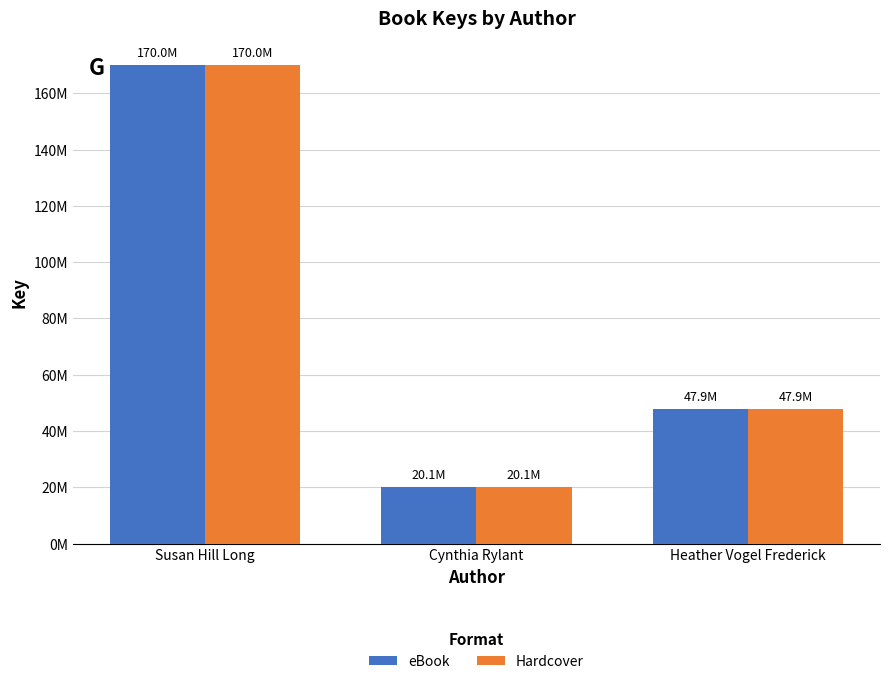

What is the average value of the eBook series?

79349381